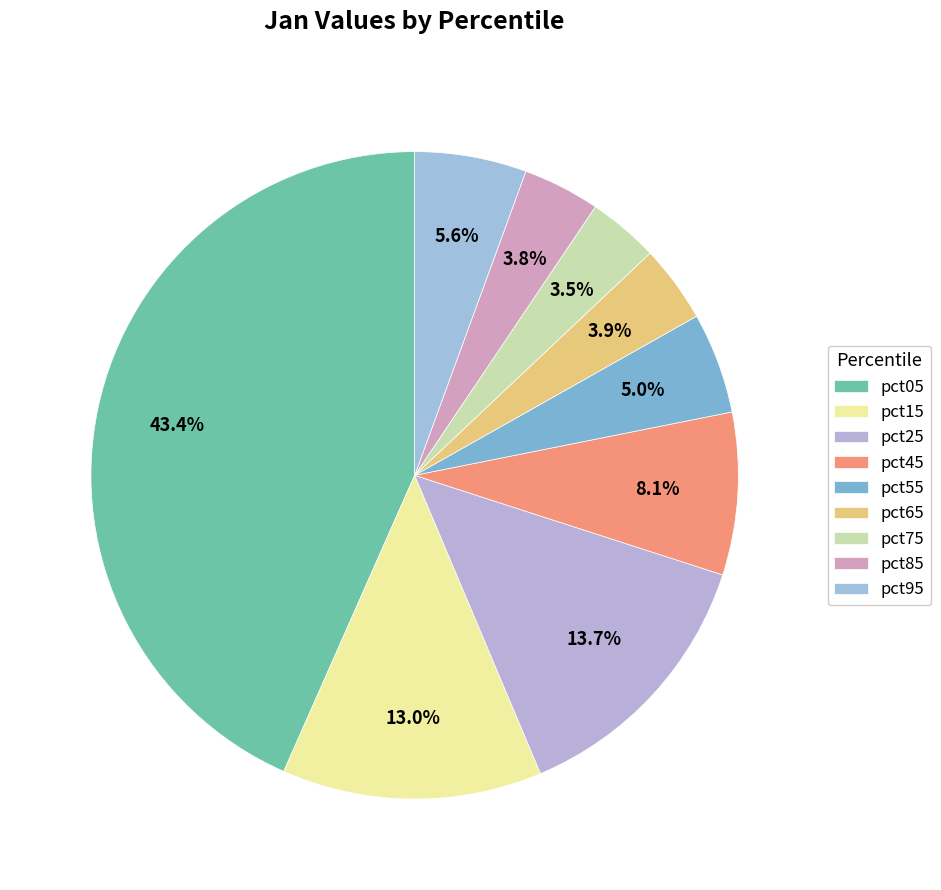

Combined, do pct45 and pct05 account for over 50%?

Yes